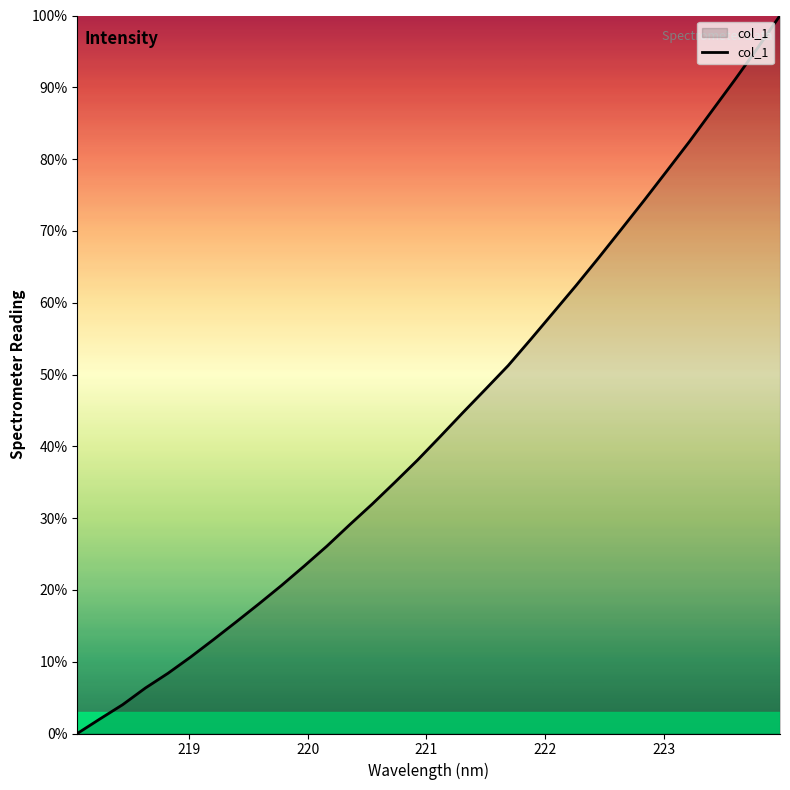

What is the greatest value displayed?

100.0